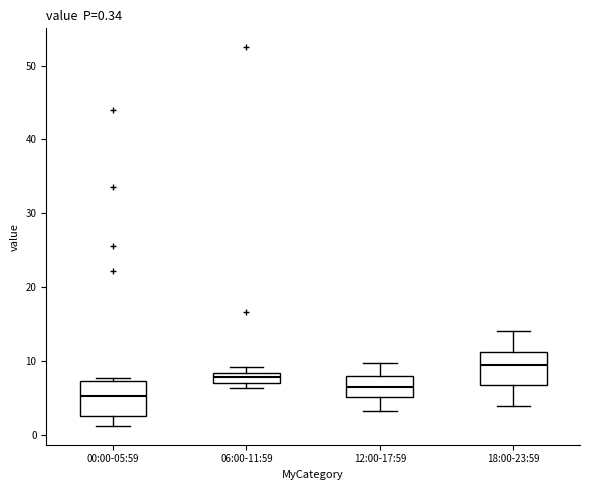

Which box has the highest median line?

18:00-23:59